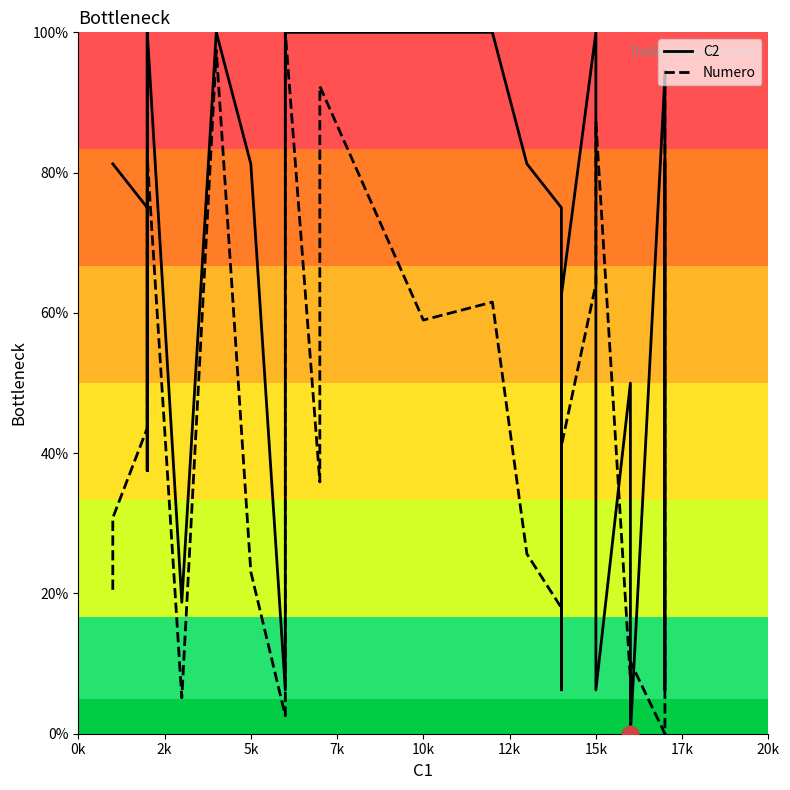

Is the value of Numero at 21 greater than the value of C2 at 14?

Yes